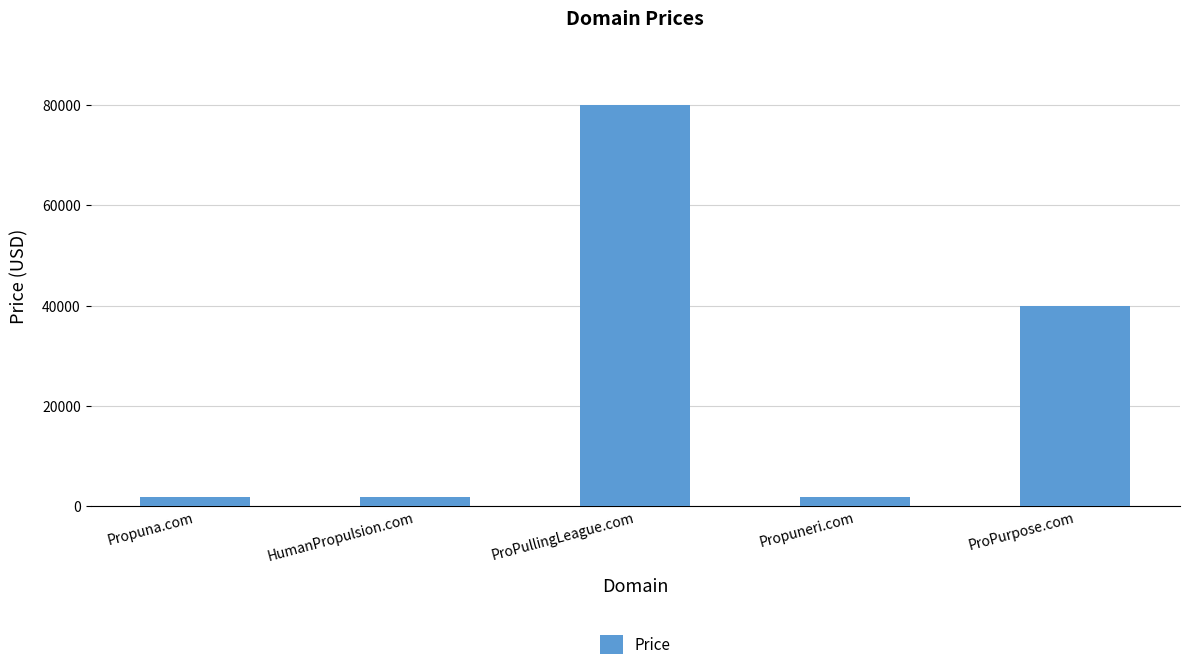

Reading right to left, what are all the values shown in this chart?

ProPurpose.com=39888	Propuneri.com=1888	ProPullingLeague.com=79888	HumanPropulsion.com=1888	Propuna.com=1888